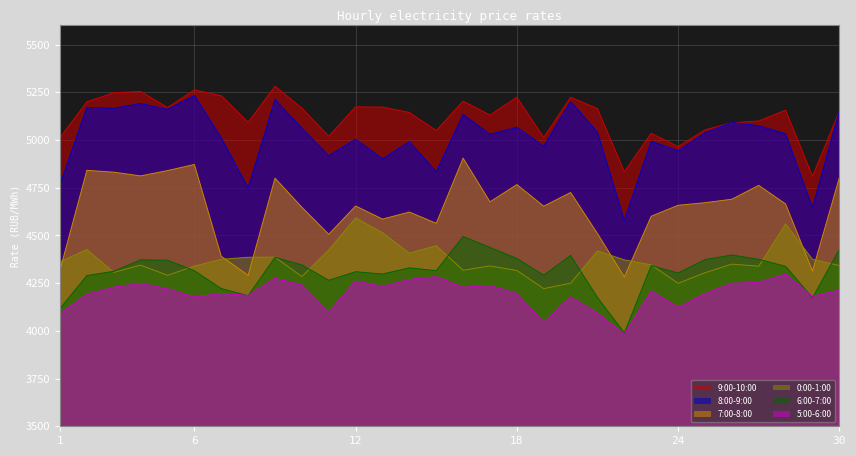

At how many categories does at least one series exceed 4782?

30